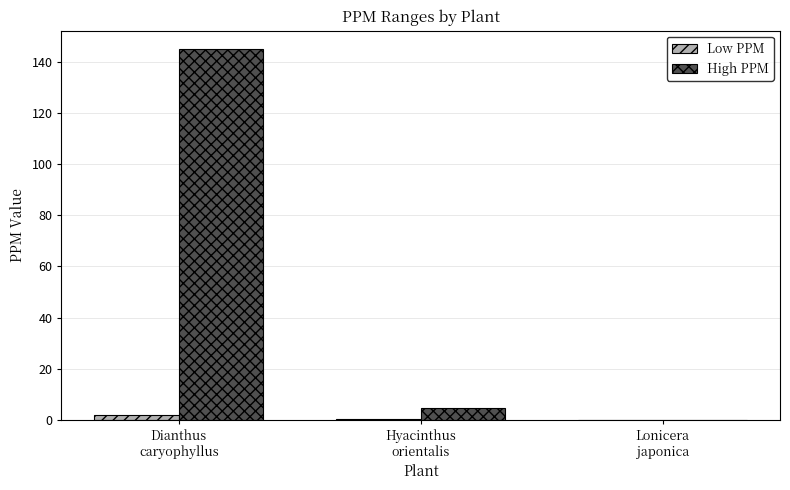

What is the greatest value displayed?

145.0